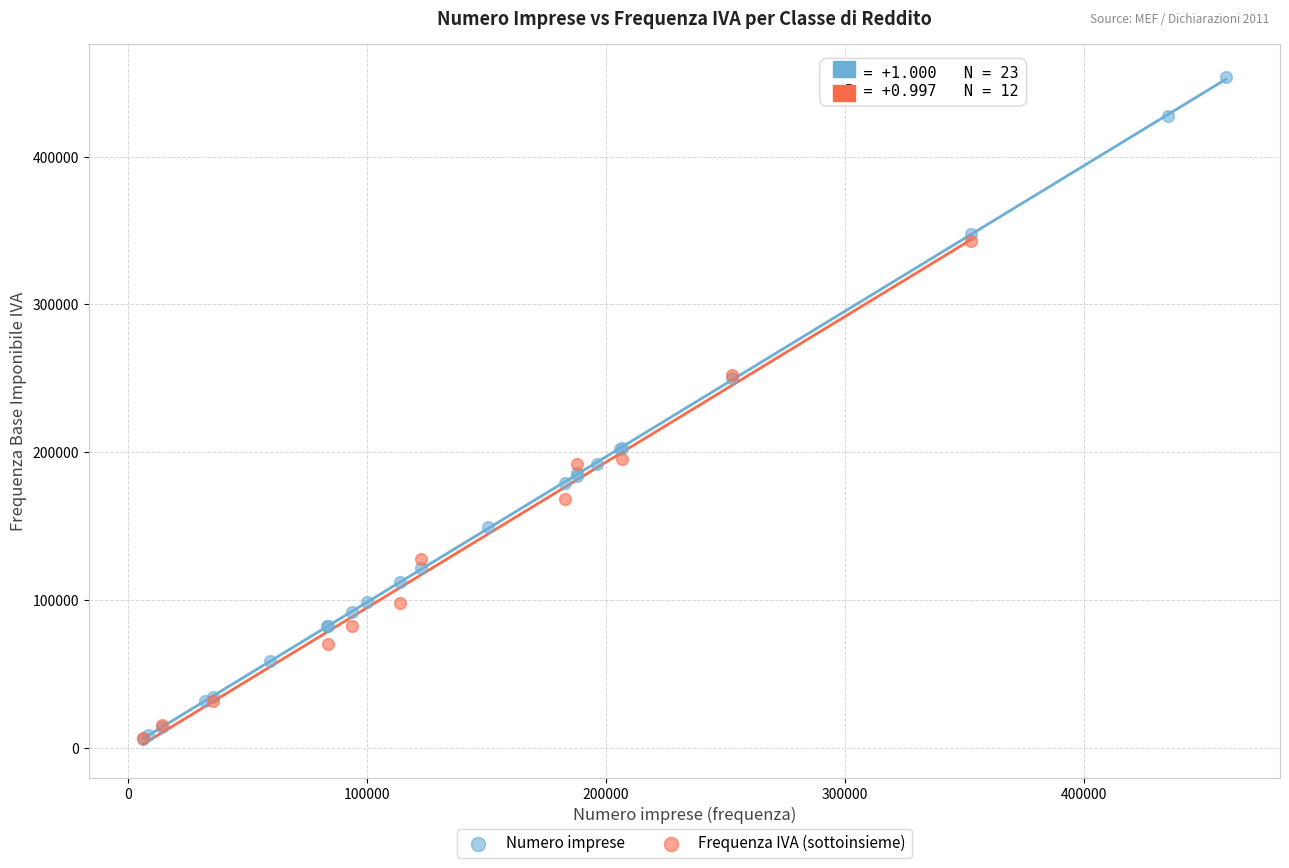

Which series contains the highest Y value?

Numero imprese